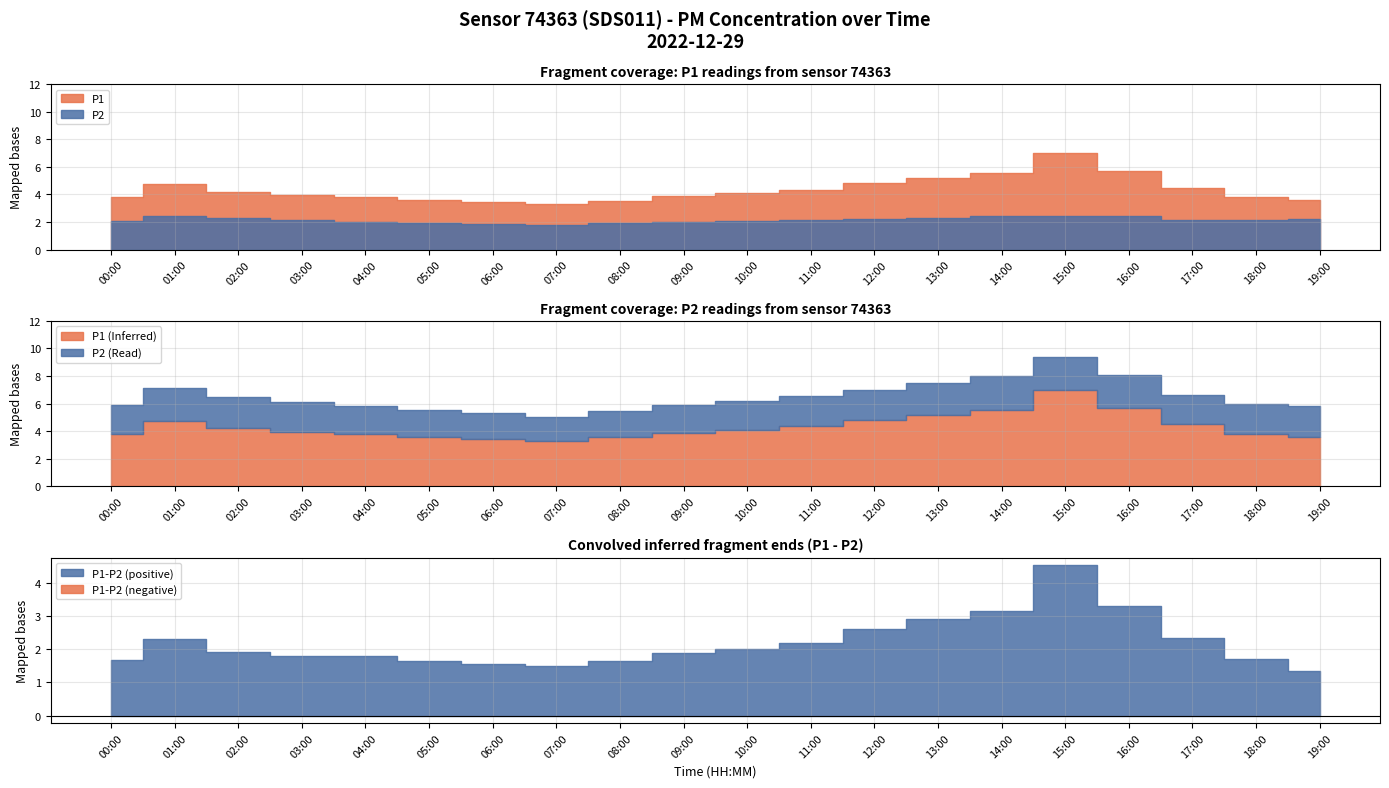

Reading left to right, transcribe all the data shown in this chart.

P1: 00:00=3.8	01:00=4.7	02:00=4.2	03:00=4.0	04:00=3.8	05:00=3.6	06:00=3.4	07:00=3.3	08:00=3.5	09:00=3.9	10:00=4.1	11:00=4.3	12:00=4.8	13:00=5.2	14:00=5.6	15:00=7.0	16:00=5.7	17:00=4.5	18:00=3.8	19:00=3.6
P2: 00:00=2.1	01:00=2.4	02:00=2.3	03:00=2.1	04:00=2.0	05:00=1.9	06:00=1.9	07:00=1.8	08:00=1.9	09:00=2.0	10:00=2.1	11:00=2.2	12:00=2.2	13:00=2.3	14:00=2.4	15:00=2.4	16:00=2.4	17:00=2.1	18:00=2.1	19:00=2.2